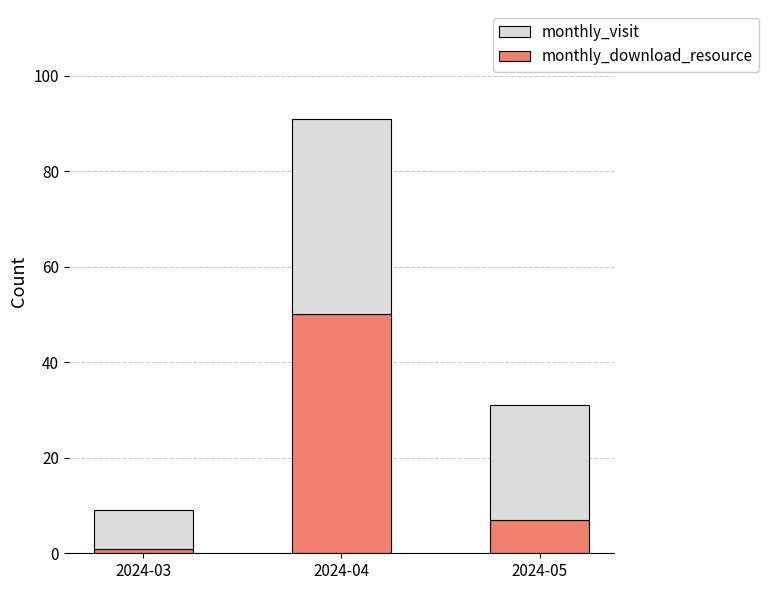

How many data points does each series have?

3